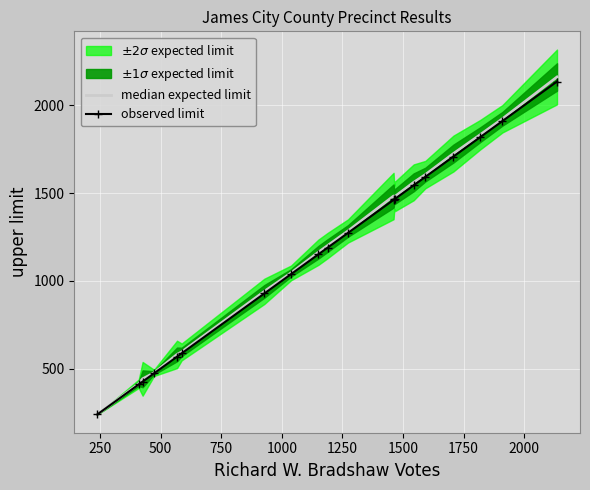

Reading right to left, transcribe all the data shown in this chart.

median expected limit: 2161	1923	1832	1725	1605	1561	1481	1475	1483	1284	1201	1163	1045	940	595	581	476	442	414	239
observed limit: 2135	1910	1818	1708	1592	1544	1467	1464	1461	1273	1189	1151	1038	928	587	568	473	426	410	239